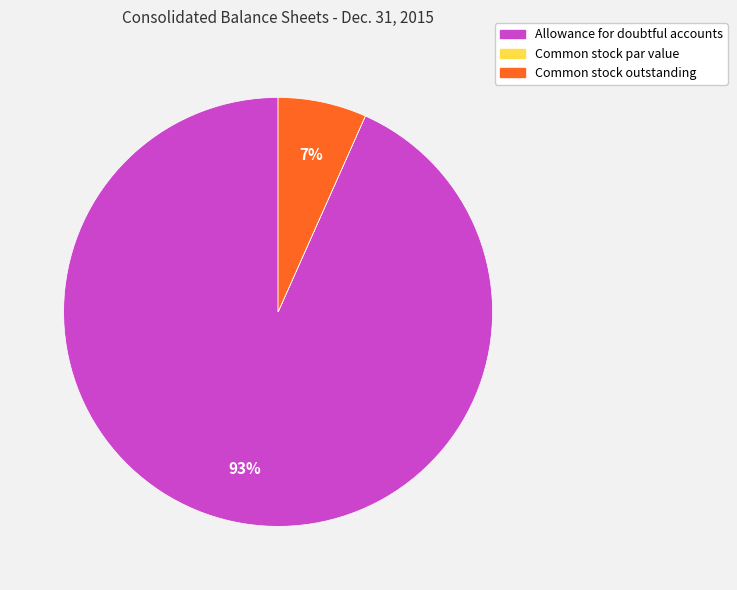

The Common stock outstanding slice represents 7% of the pie. True or false?

True